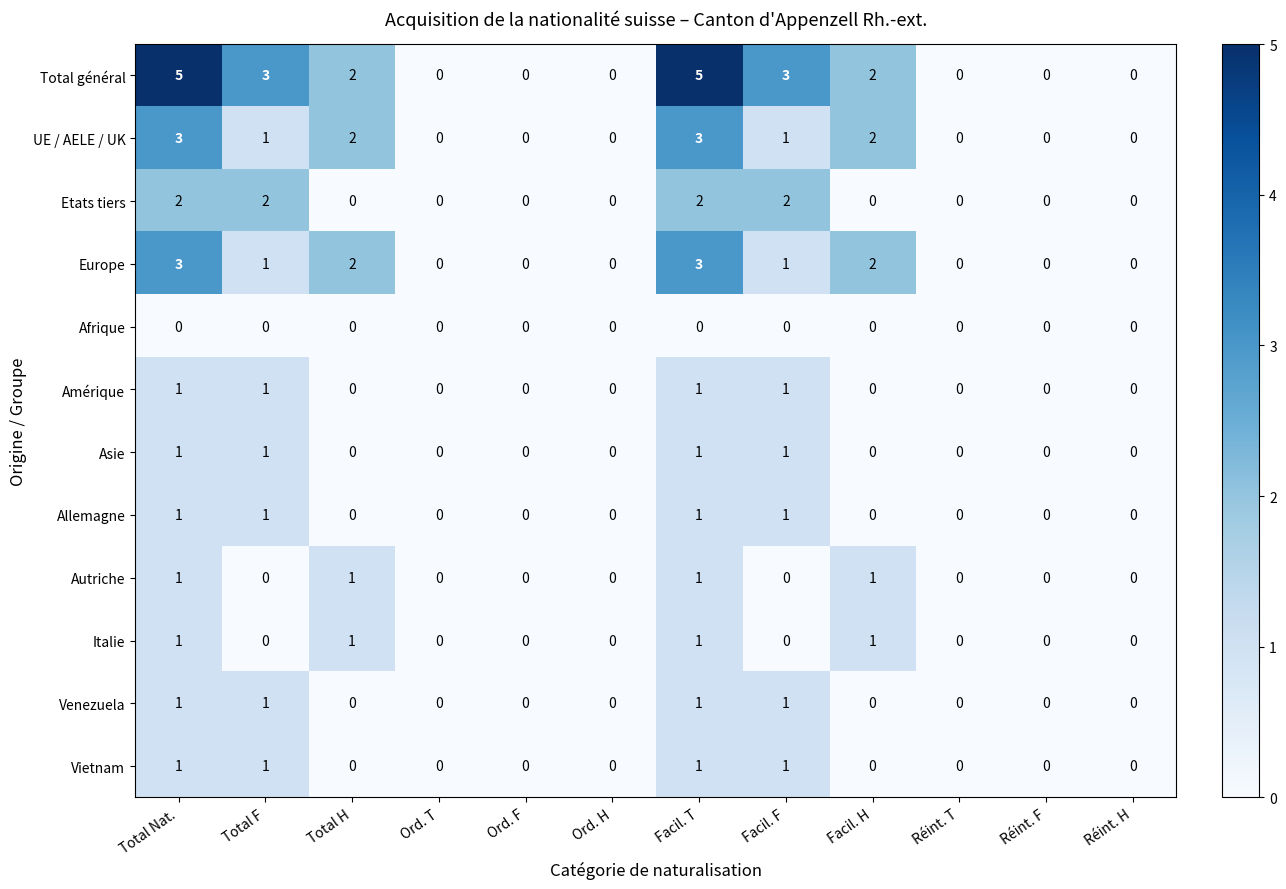

Which series has the largest total across all categories?

Total général